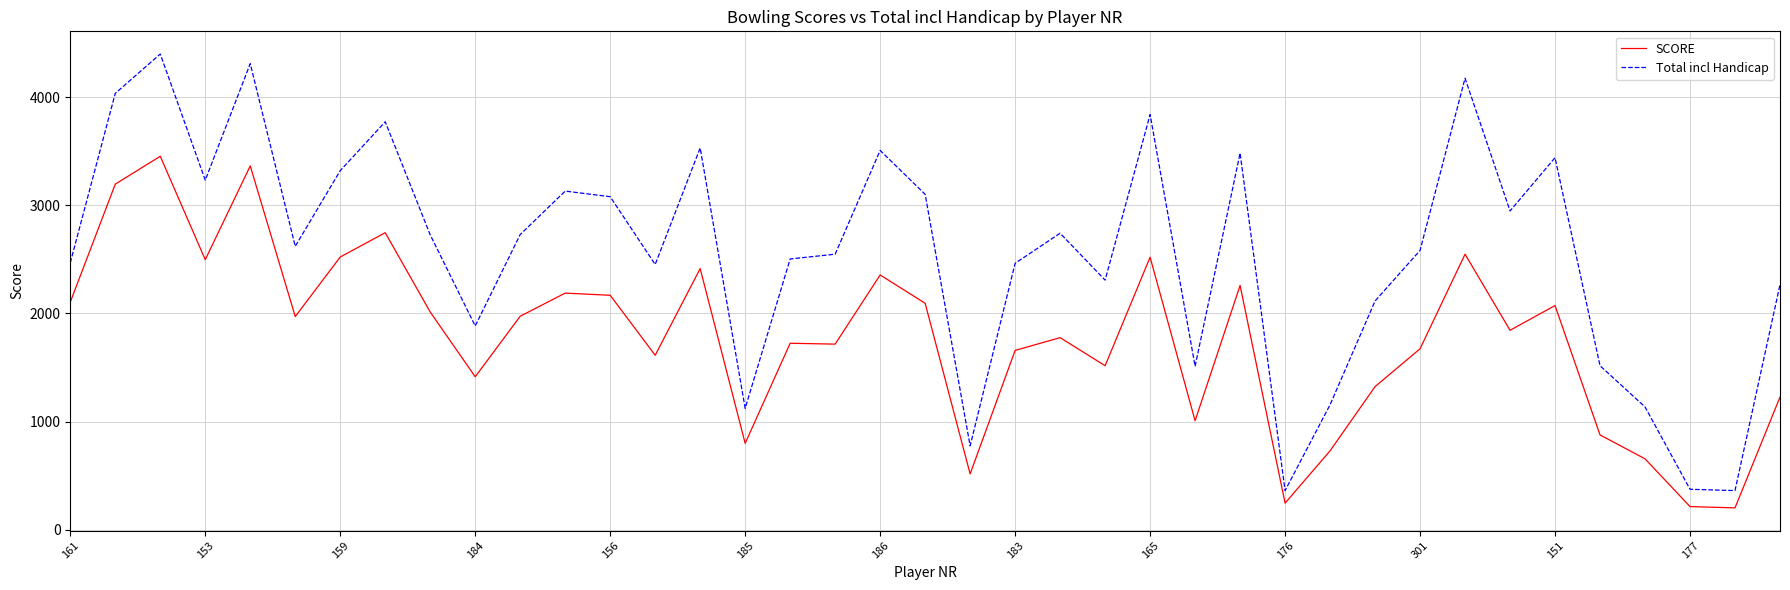

How many lines are shown in the chart?

2